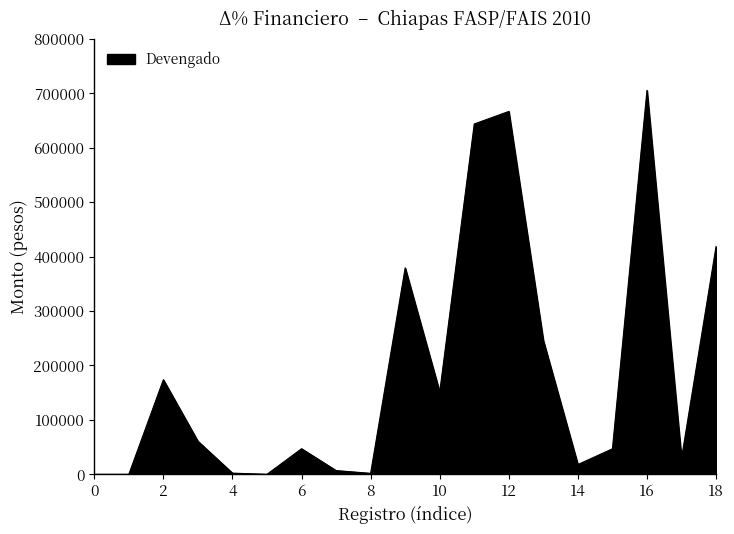

What is the maximum value shown in the chart?

705560.7